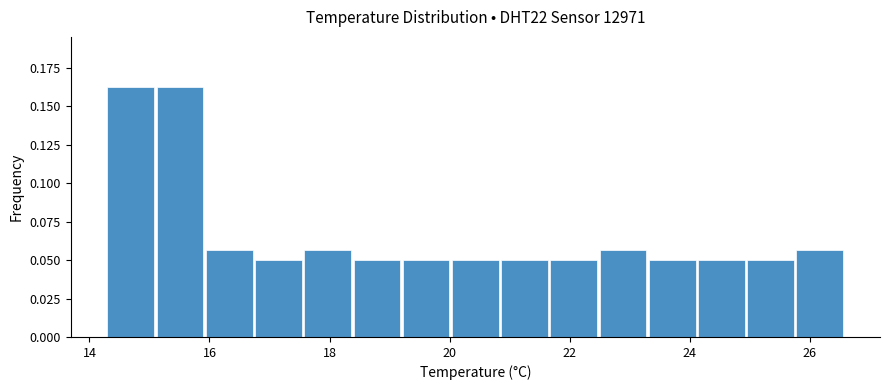

Reading left to right, transcribe this chart: for each bar, give the range it covers on the x-axis and its height. Neither the bar edges nor the heights are printed on the chart, so give them approximately, as read against the axes.

14.30 to 15.12: 0.165
15.12 to 15.94: 0.165
15.94 to 16.76: 0.055
16.76 to 17.58: 0.050
17.58 to 18.40: 0.055
18.40 to 19.22: 0.050
19.22 to 20.04: 0.050
20.04 to 20.86: 0.050
20.86 to 21.68: 0.050
21.68 to 22.50: 0.050
22.50 to 23.32: 0.055
23.32 to 24.14: 0.050
24.14 to 24.96: 0.050
24.96 to 25.78: 0.050
25.78 to 26.60: 0.055